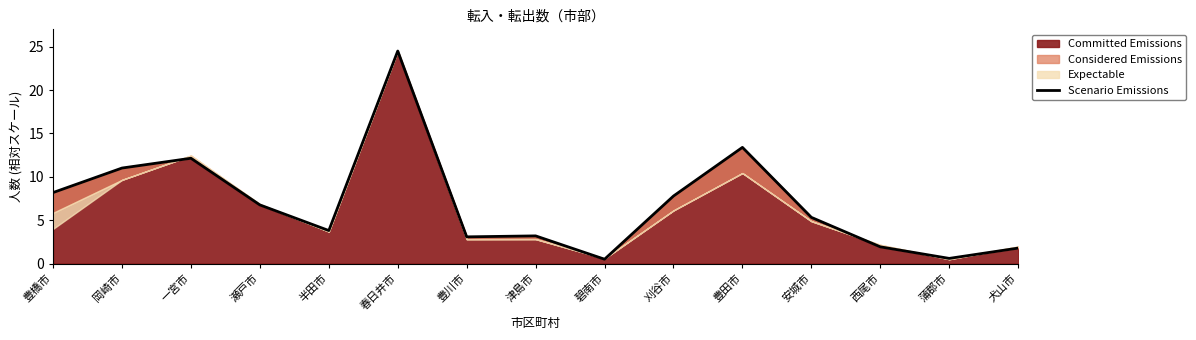

What is the change in value from 半田市 to 蒲郡市?

-3.2